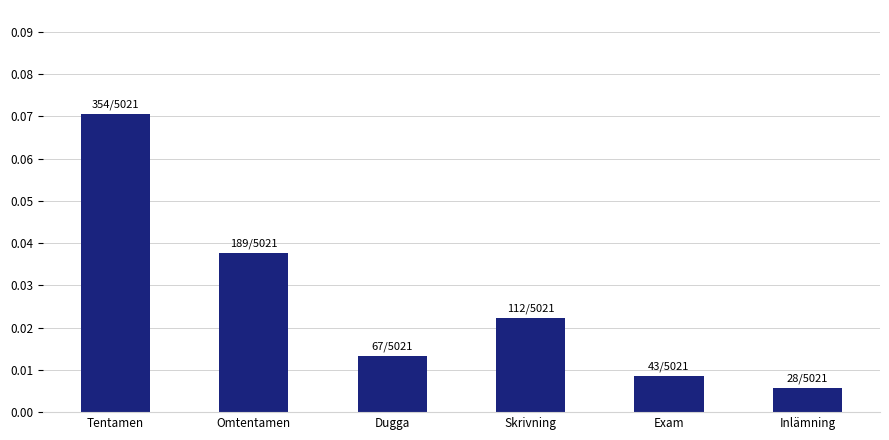

At which label is the value closest to 0?

Inlämning